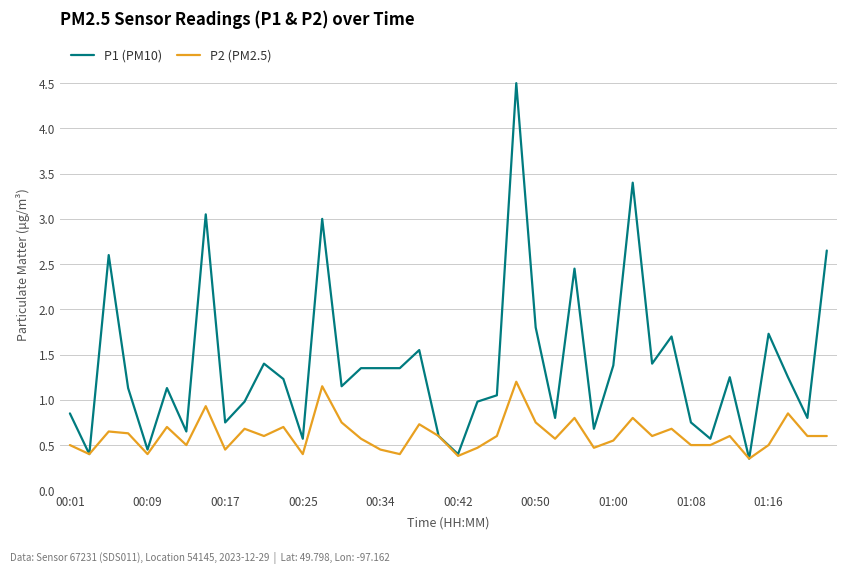

Which series has the widest spread of values?

P1 (PM10)